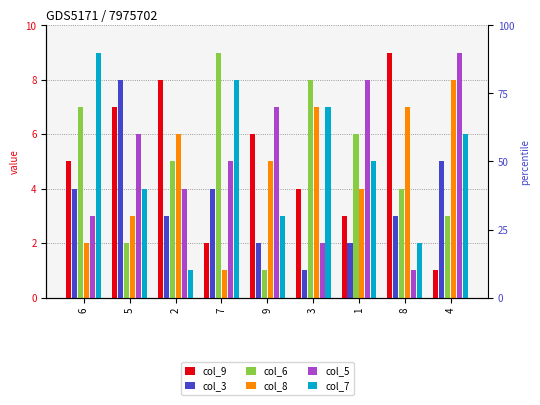

Which category has the highest value across all series?

8